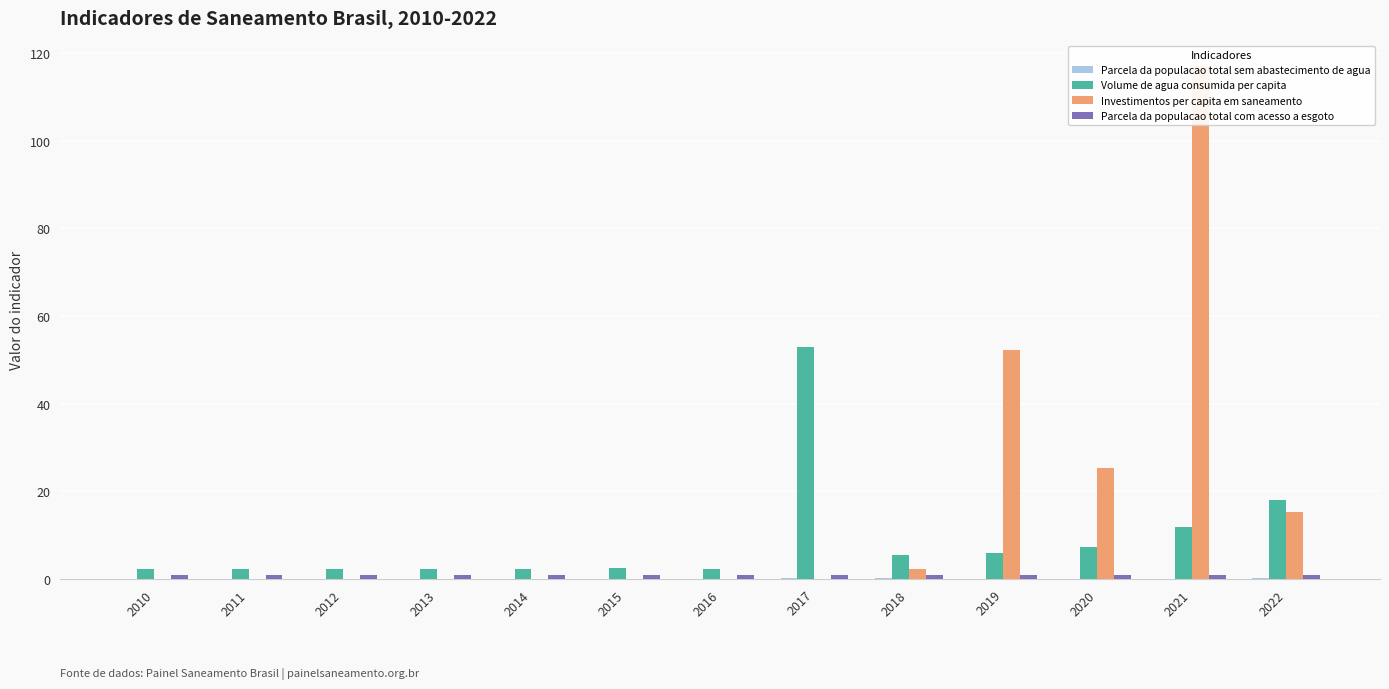

Count the Parcela da populacao total sem abastecimento de agua values in the range 0 to 1.

13